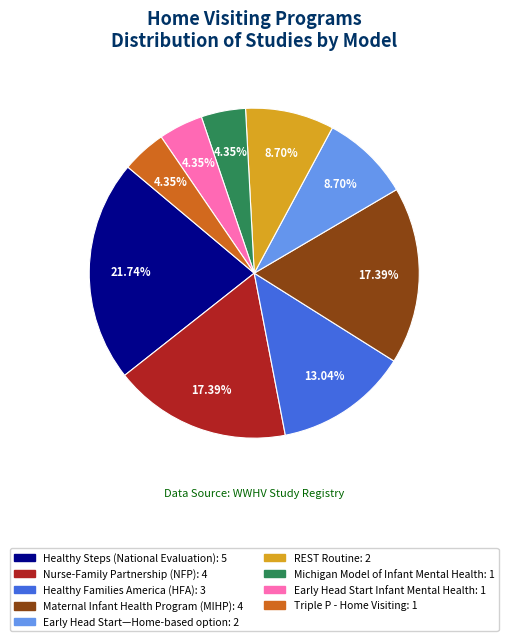

Does Healthy Steps (National Evaluation): 5 account for over 50% of the chart?

No